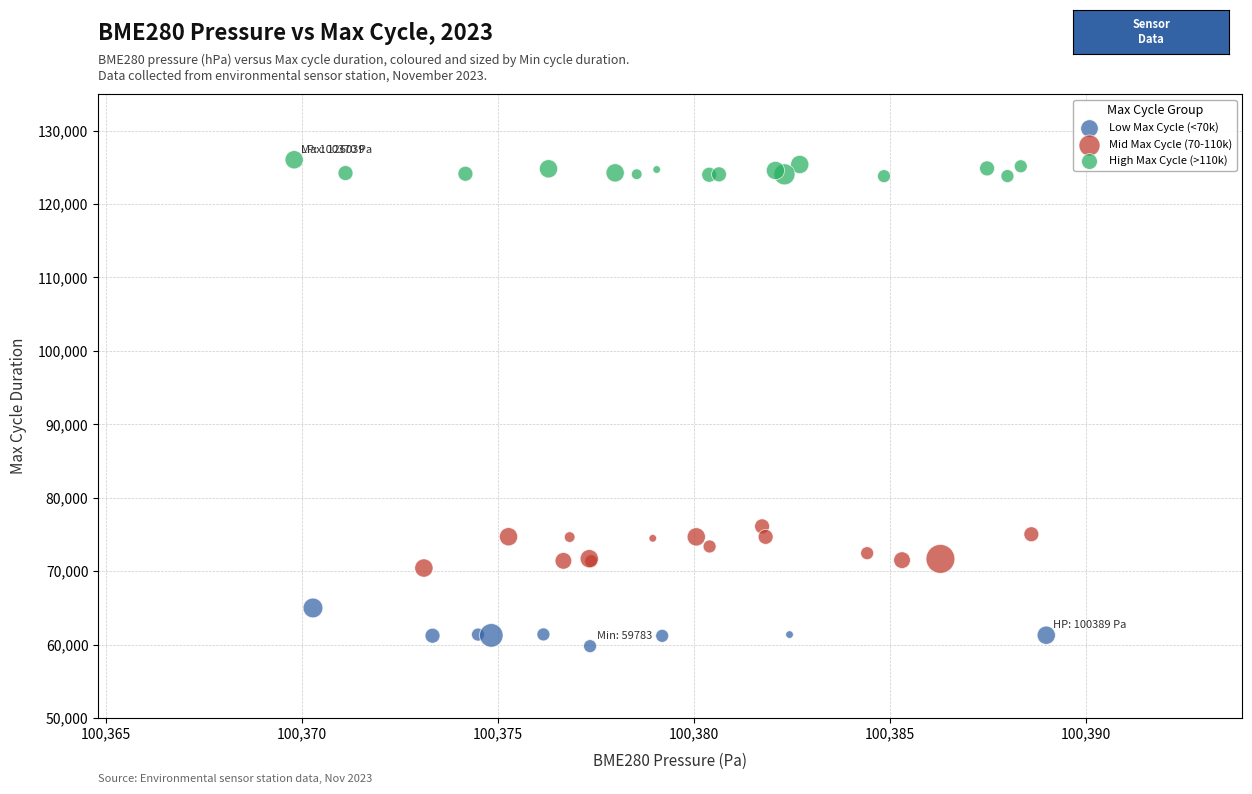

Which series reaches the minimum Y coordinate?

Low Max Cycle (<70k)